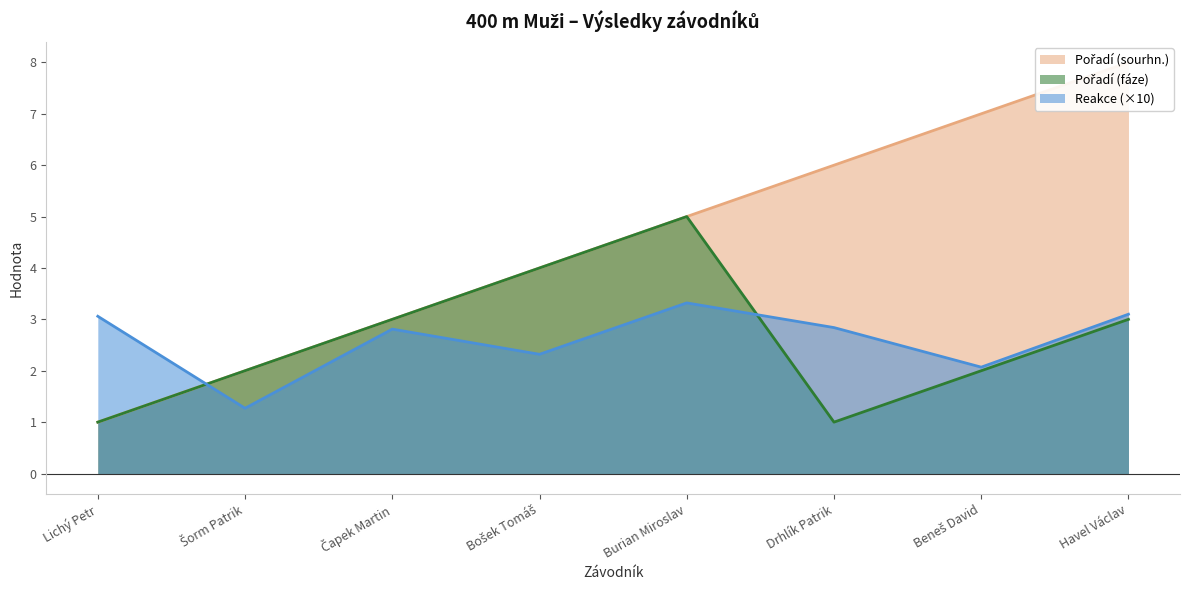

What is the spread (max minus min) of values at Havel Václav?

5.0